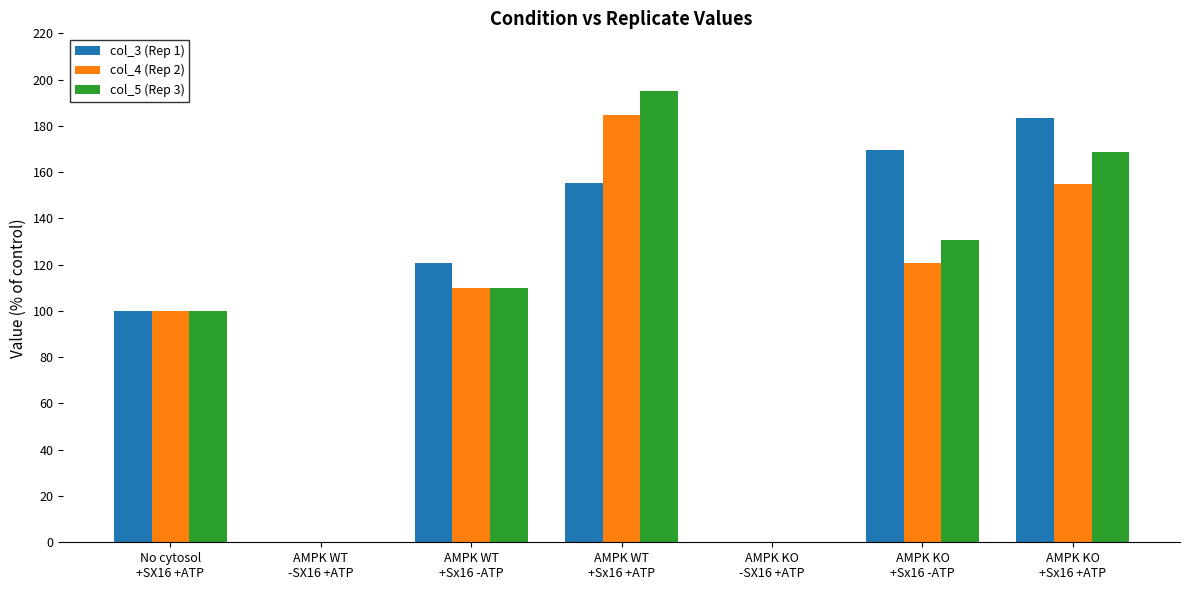

How many groups of bars are there?

7